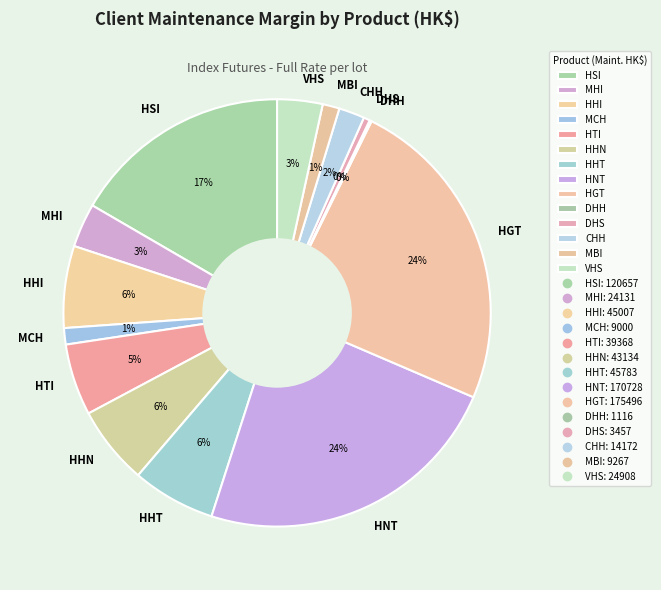

Which has a higher value, HHT or VHS?

HHT